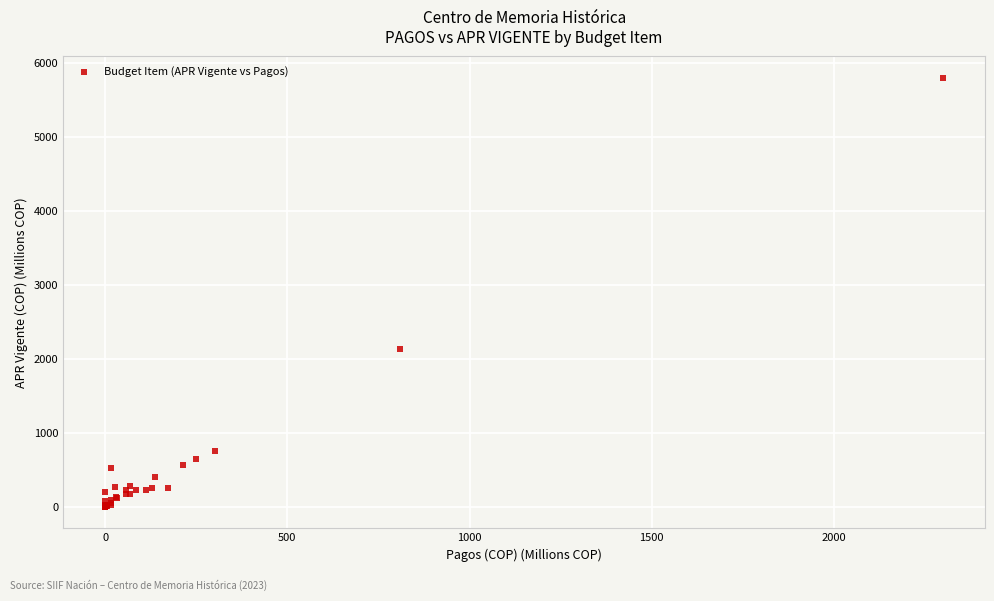

What Y value in the scatter plot is closest to 2900?

2133.9